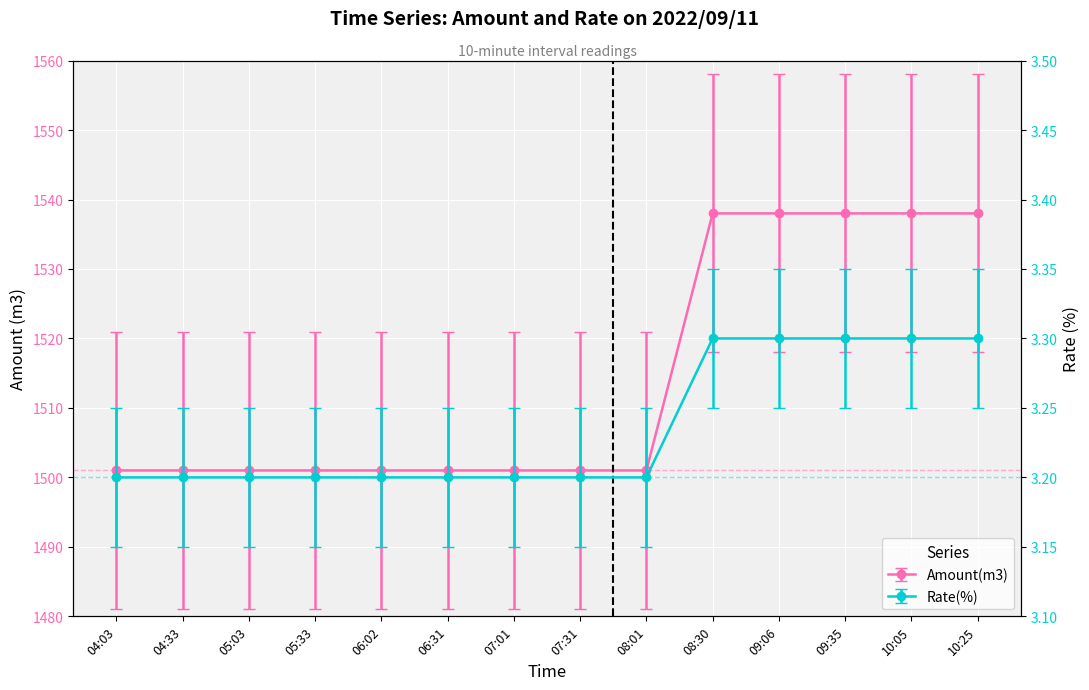

True or false: Rate(%) and Amount(m3) intersect in this chart.

False